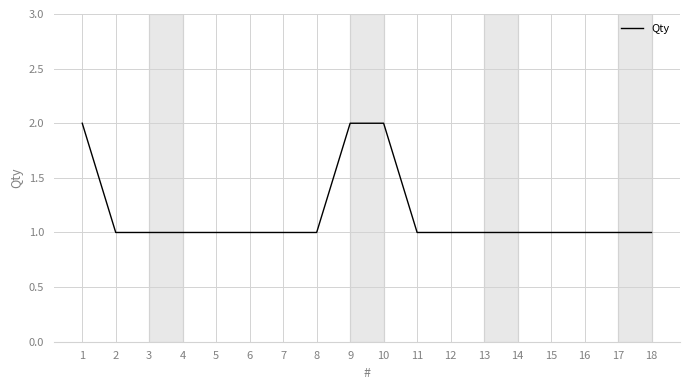

Is it true that the value at 13 is 2?

False